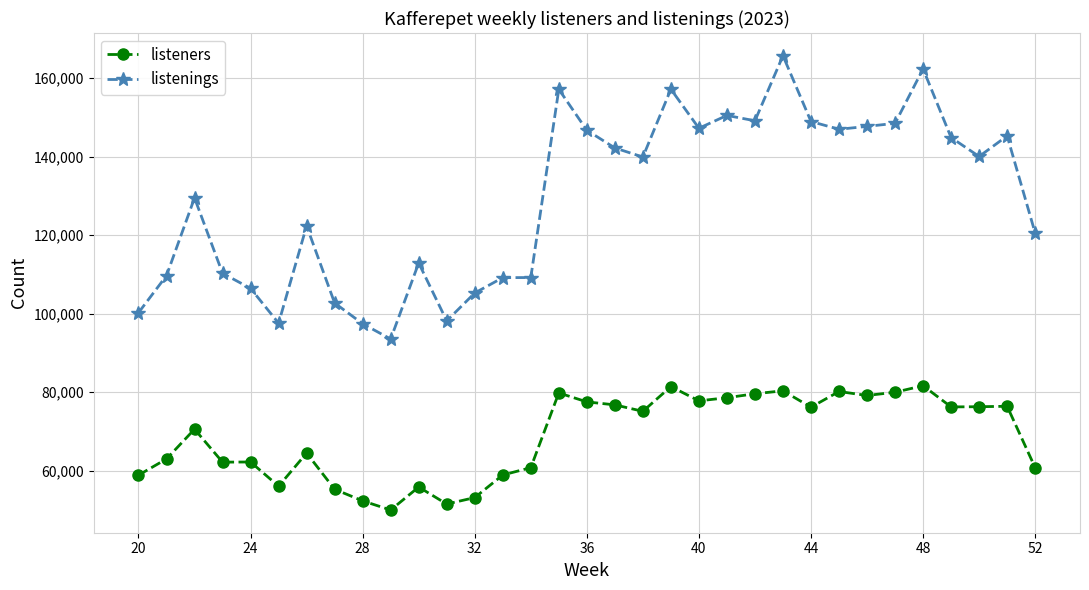

True or false: listeners has more than 2 points higher than both neighbors.

True